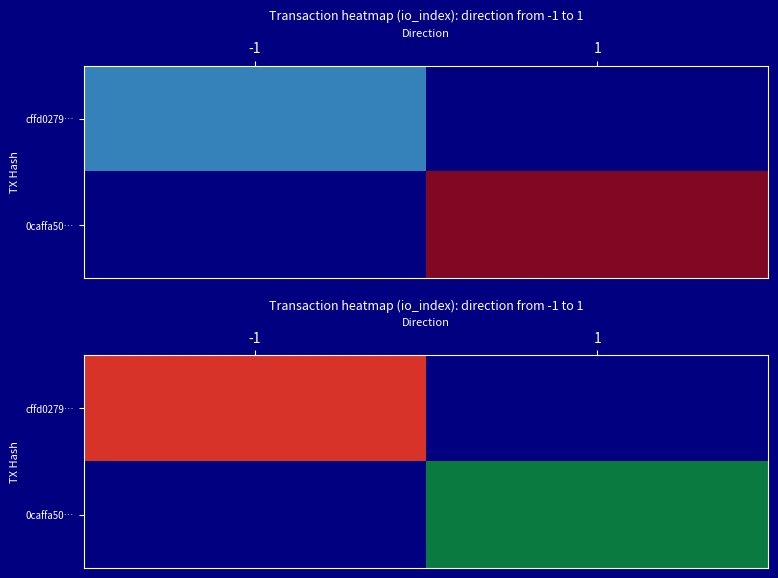

Is it true that cffd0279… equals 1.2 at -1?

False